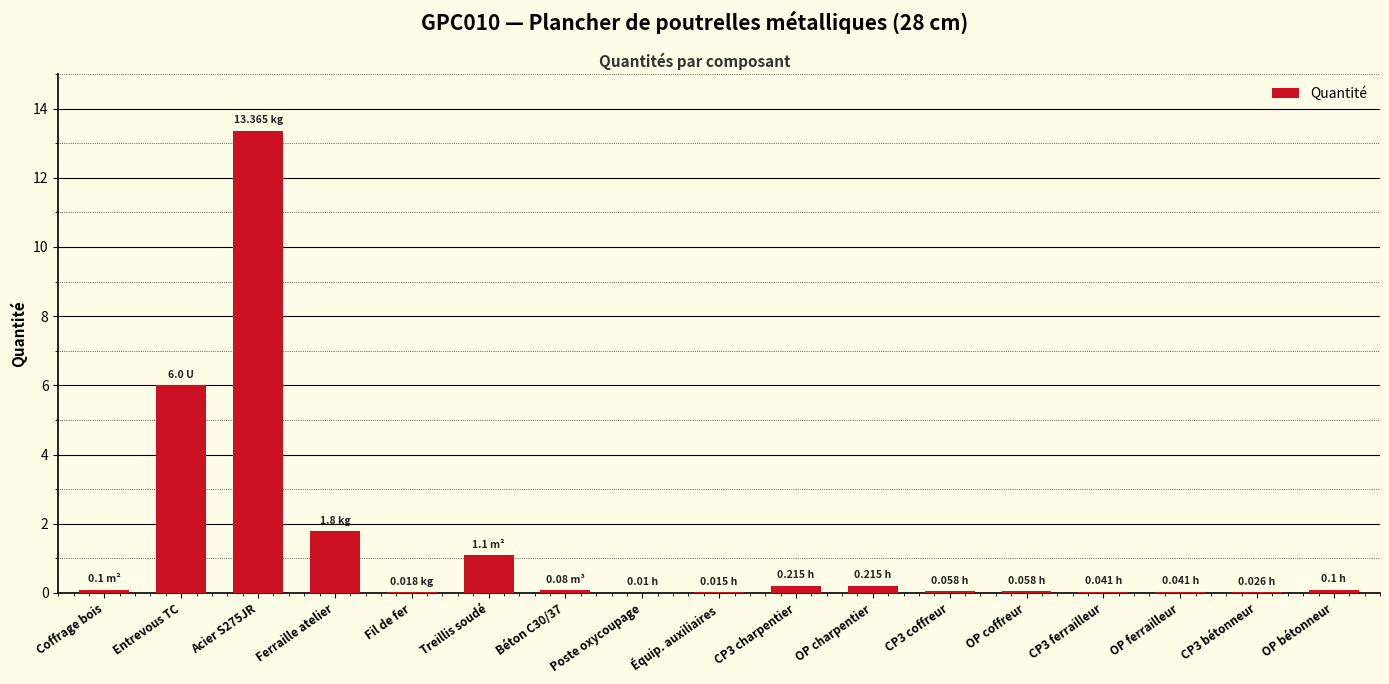

What is the sum of all values?

23.2